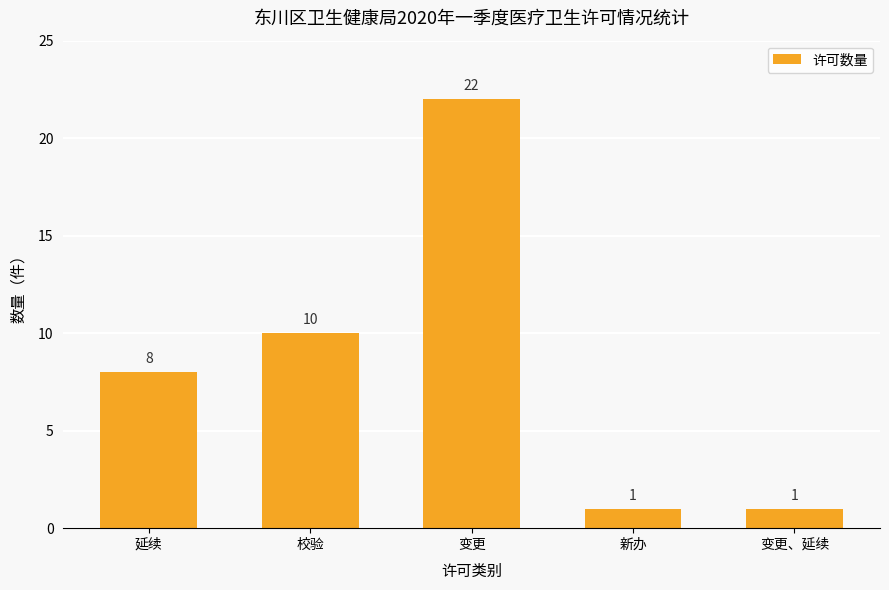

What is the greatest value displayed?

22